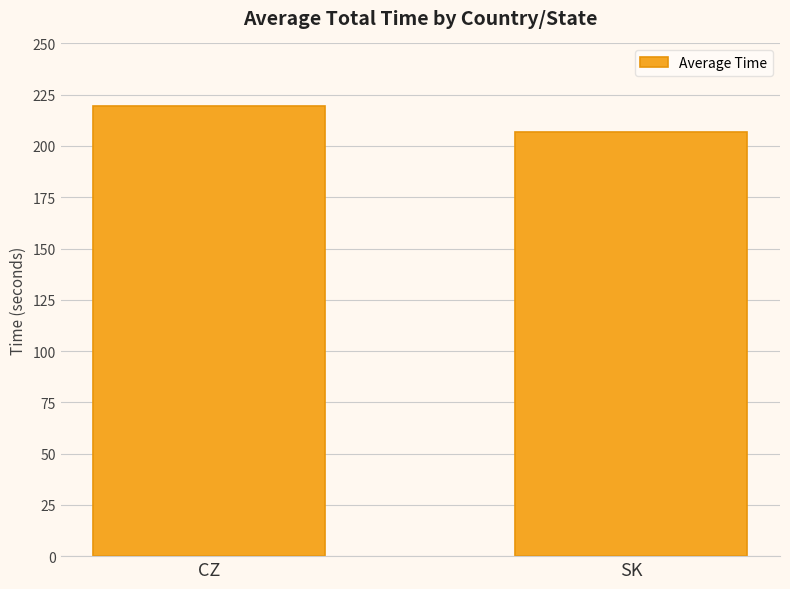

What is the average value?

213.1